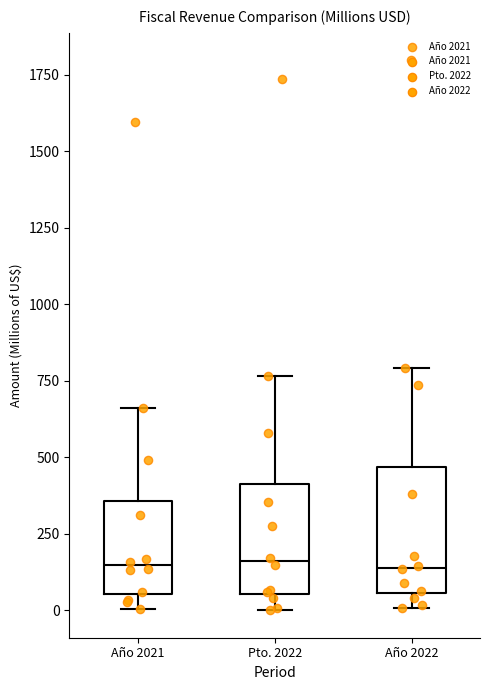

Reading left to right, read every box against the y-axis: the position of its median line, the range the box covers, and the ends of its whiskers. The values are not printed on the chart, so give them approximately, as read against the axis.

Año 2021: median 150, box 50 to 350, whiskers 0 to 650
Pto. 2022: median 150, box 50 to 400, whiskers 0 to 750
Año 2022: median 150, box 50 to 450, whiskers 0 to 800